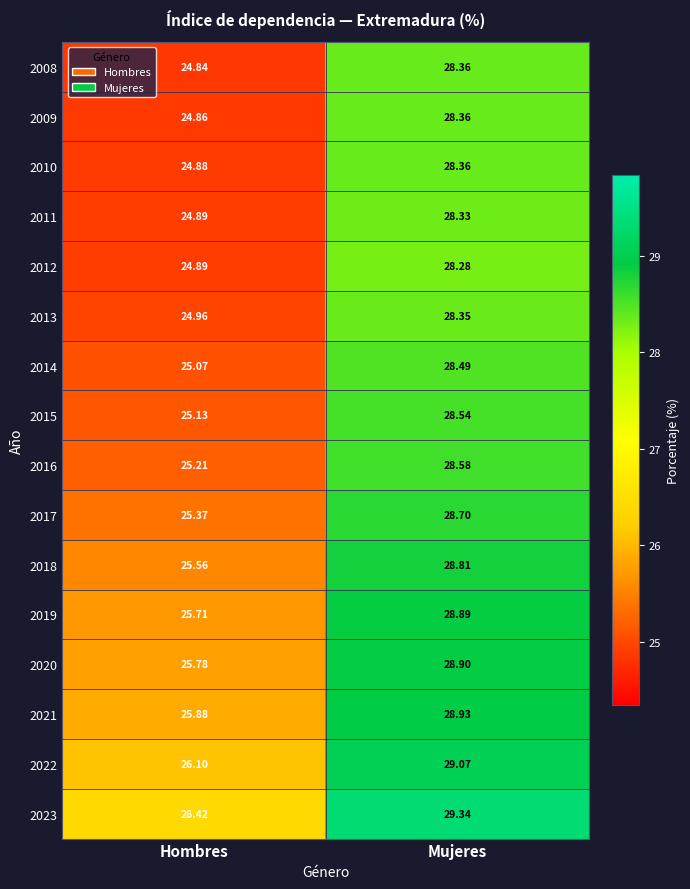

What is the total value across all series at Hombres?

405.6